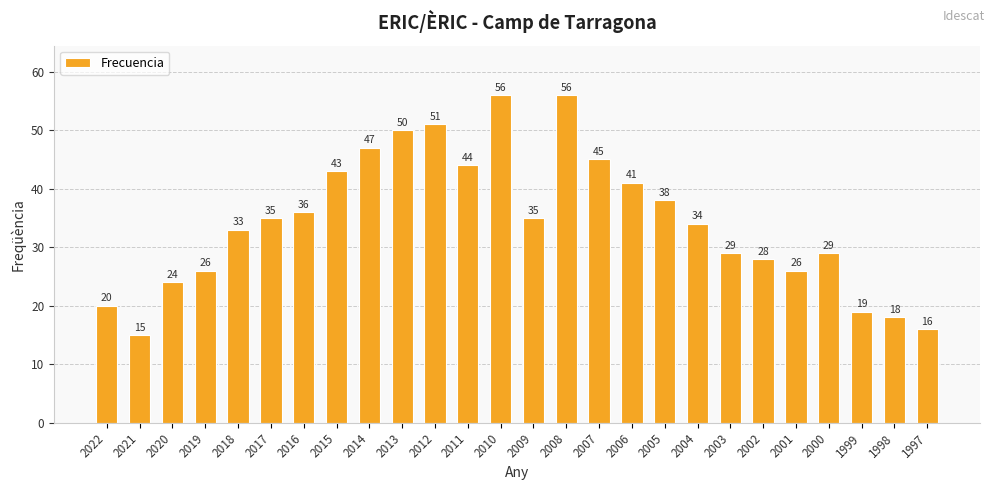

True or false: the data shows 73 at 2014.

False